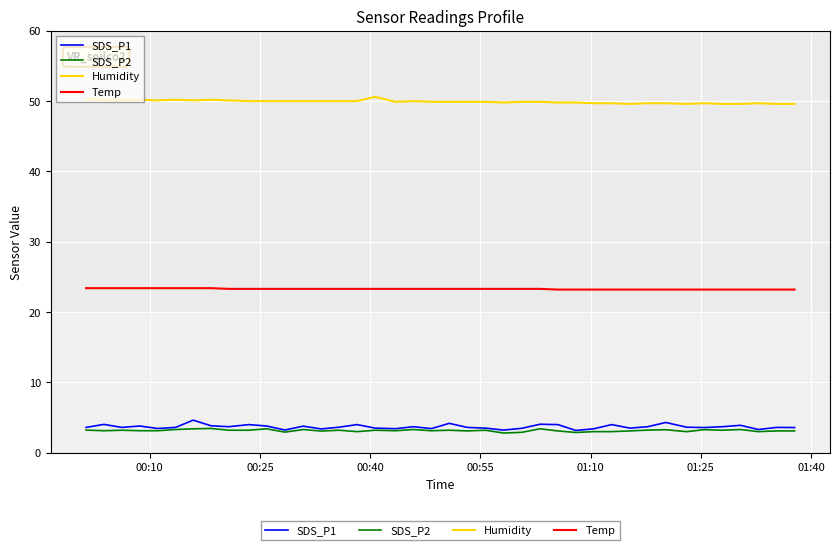

What is the difference between the second highest and second lowest values in the Temp series?

0.2